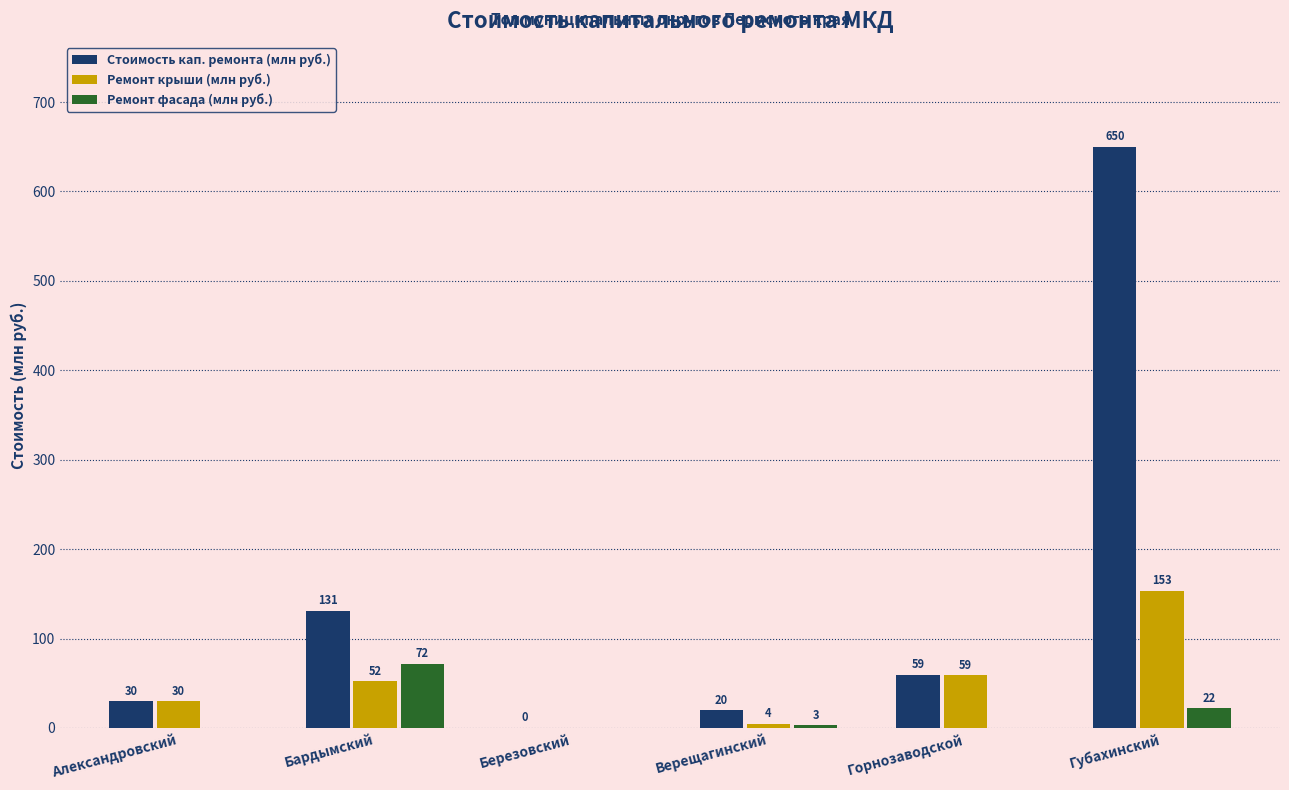

What is the sum of the Ремонт крыши (млн руб.) values at Горнозаводской and Александровский?

88.7